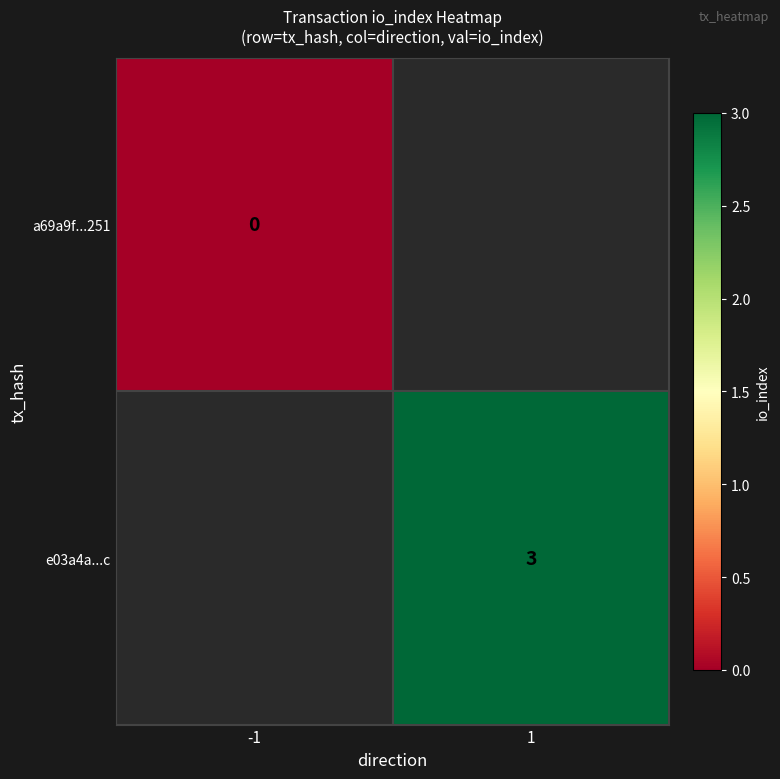

Count the number of data series in this chart.

2